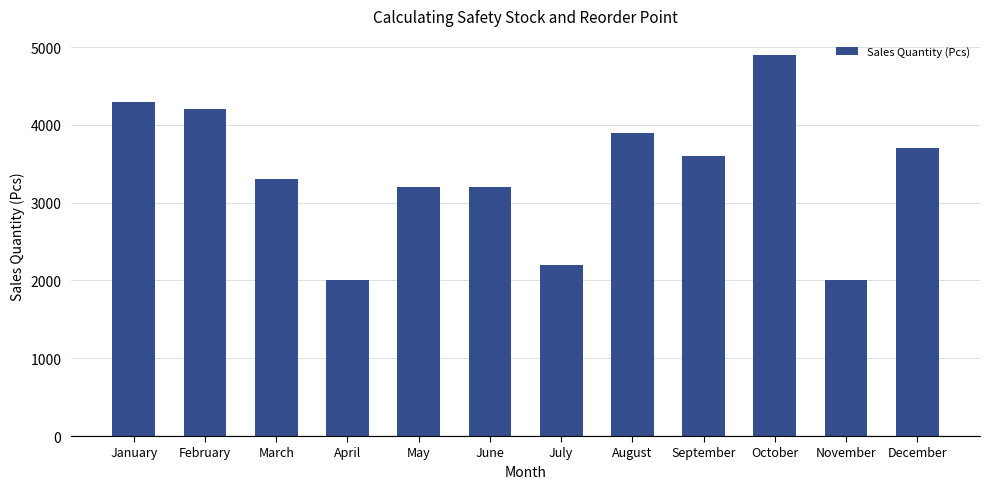

What is the average value?

3375